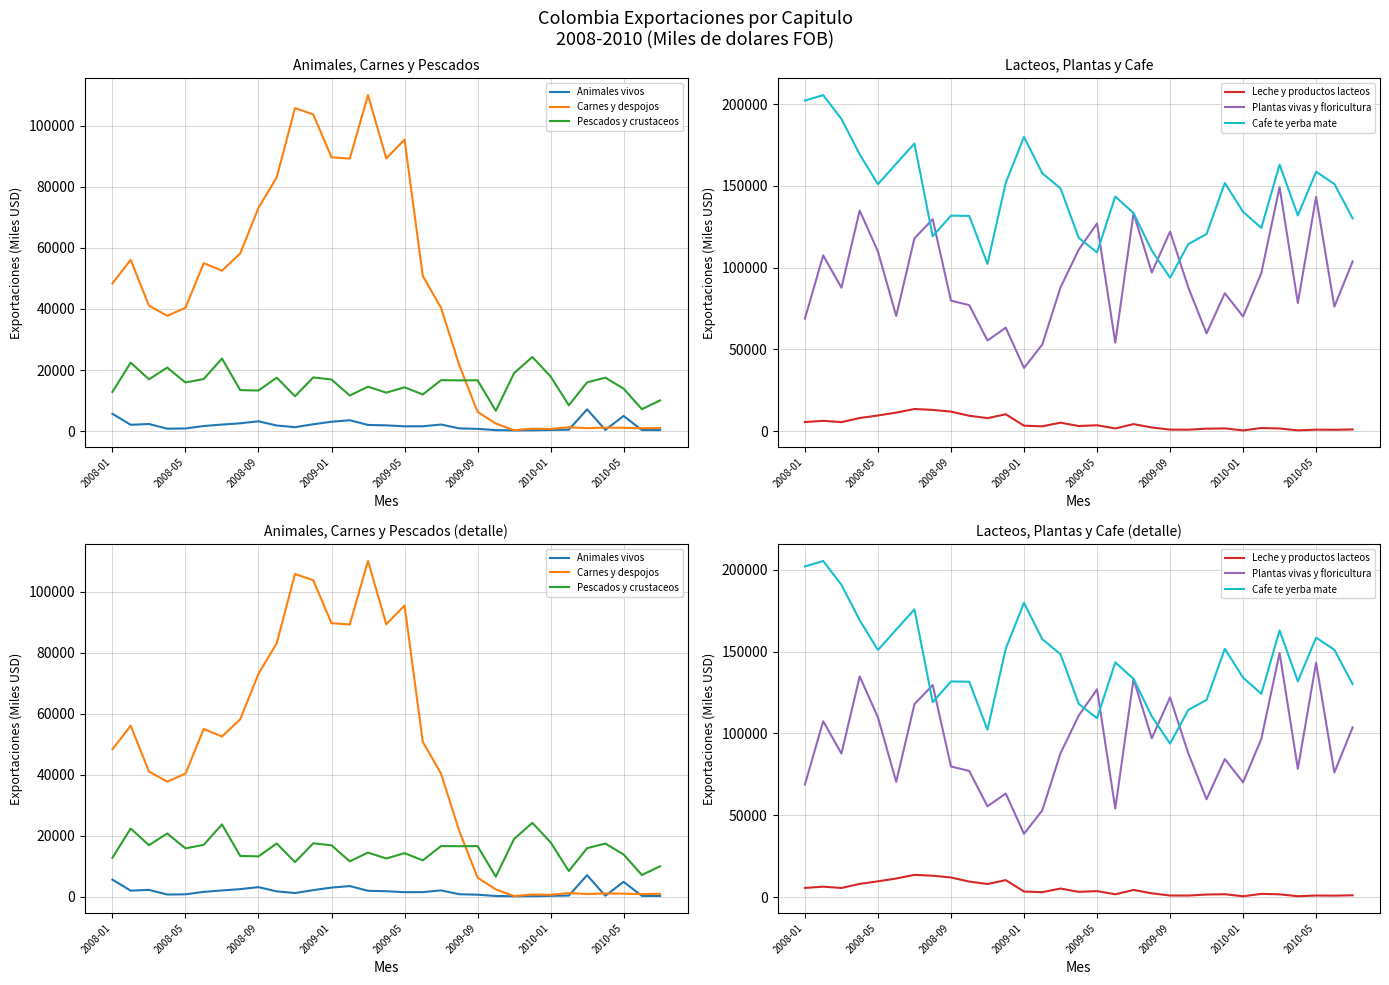

How many intersections are there between Carnes y despojos and Cafe te yerba mate?

2